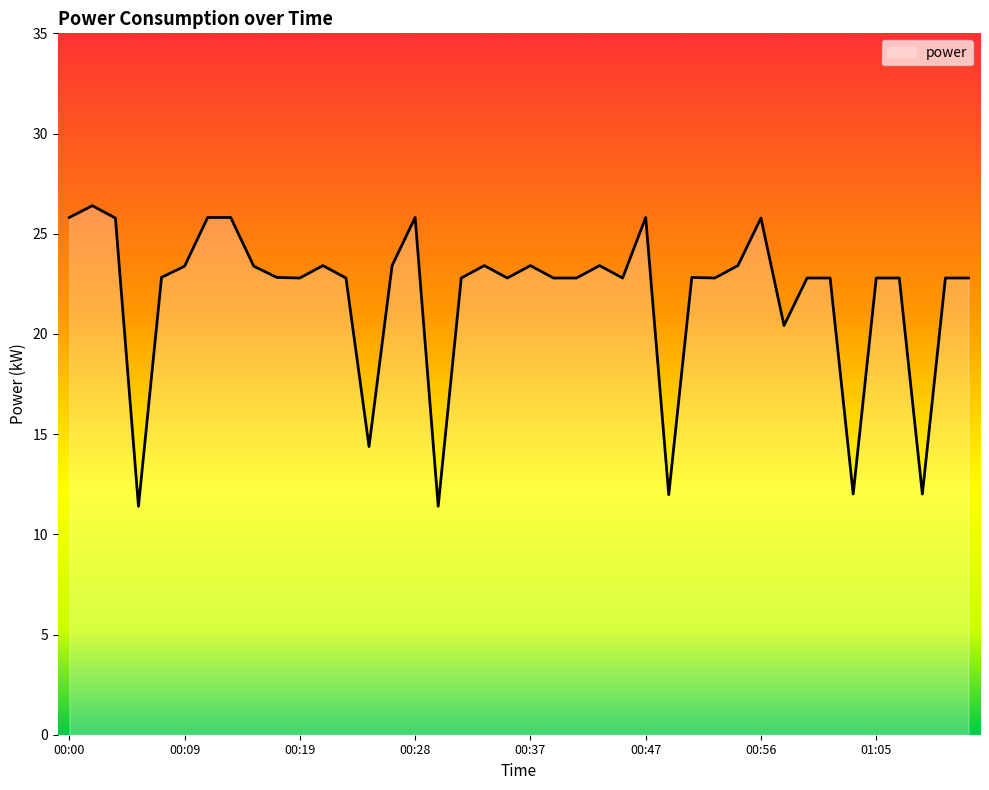

What is the difference between the maximum and minimum values?

15.0